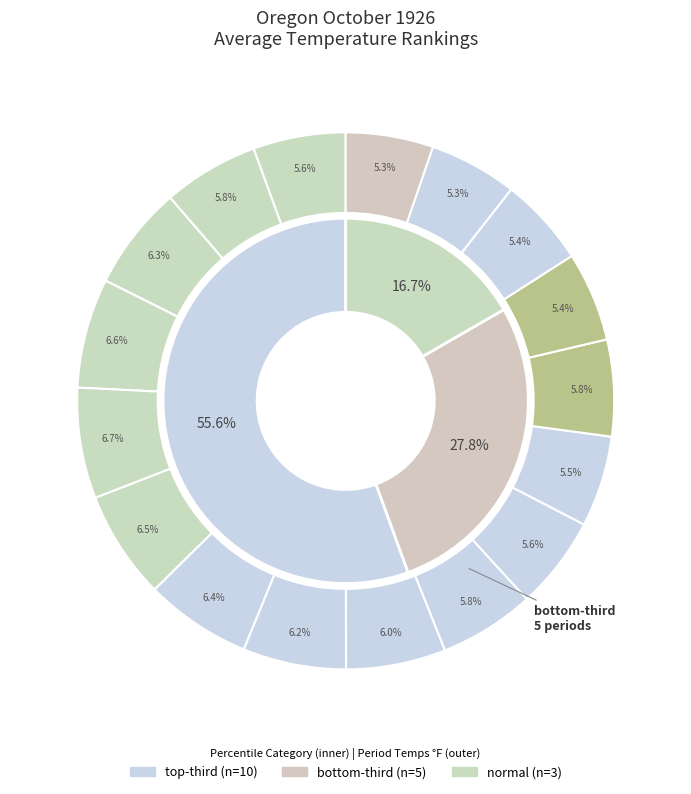

Rank the categories by value from lowest to highest.

normal, bottom-third, top-third